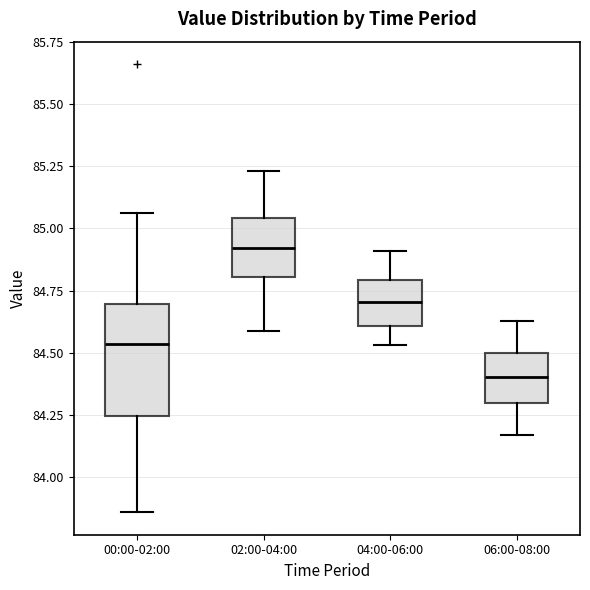

Which box has the lowest median line?

06:00-08:00